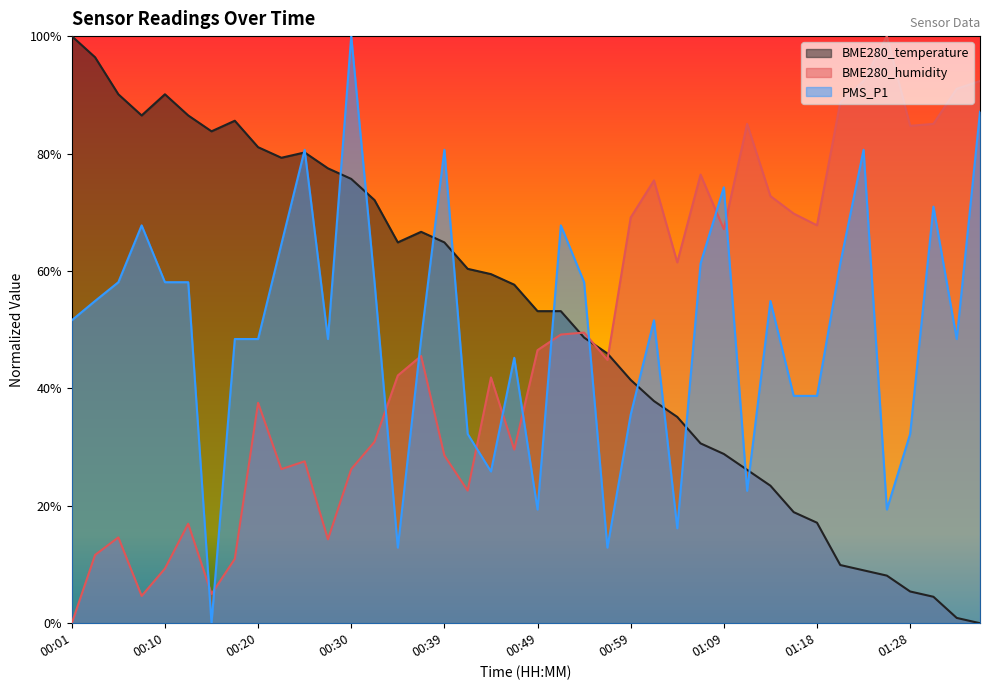

How many data points in BME280_temperature are above 0?

39